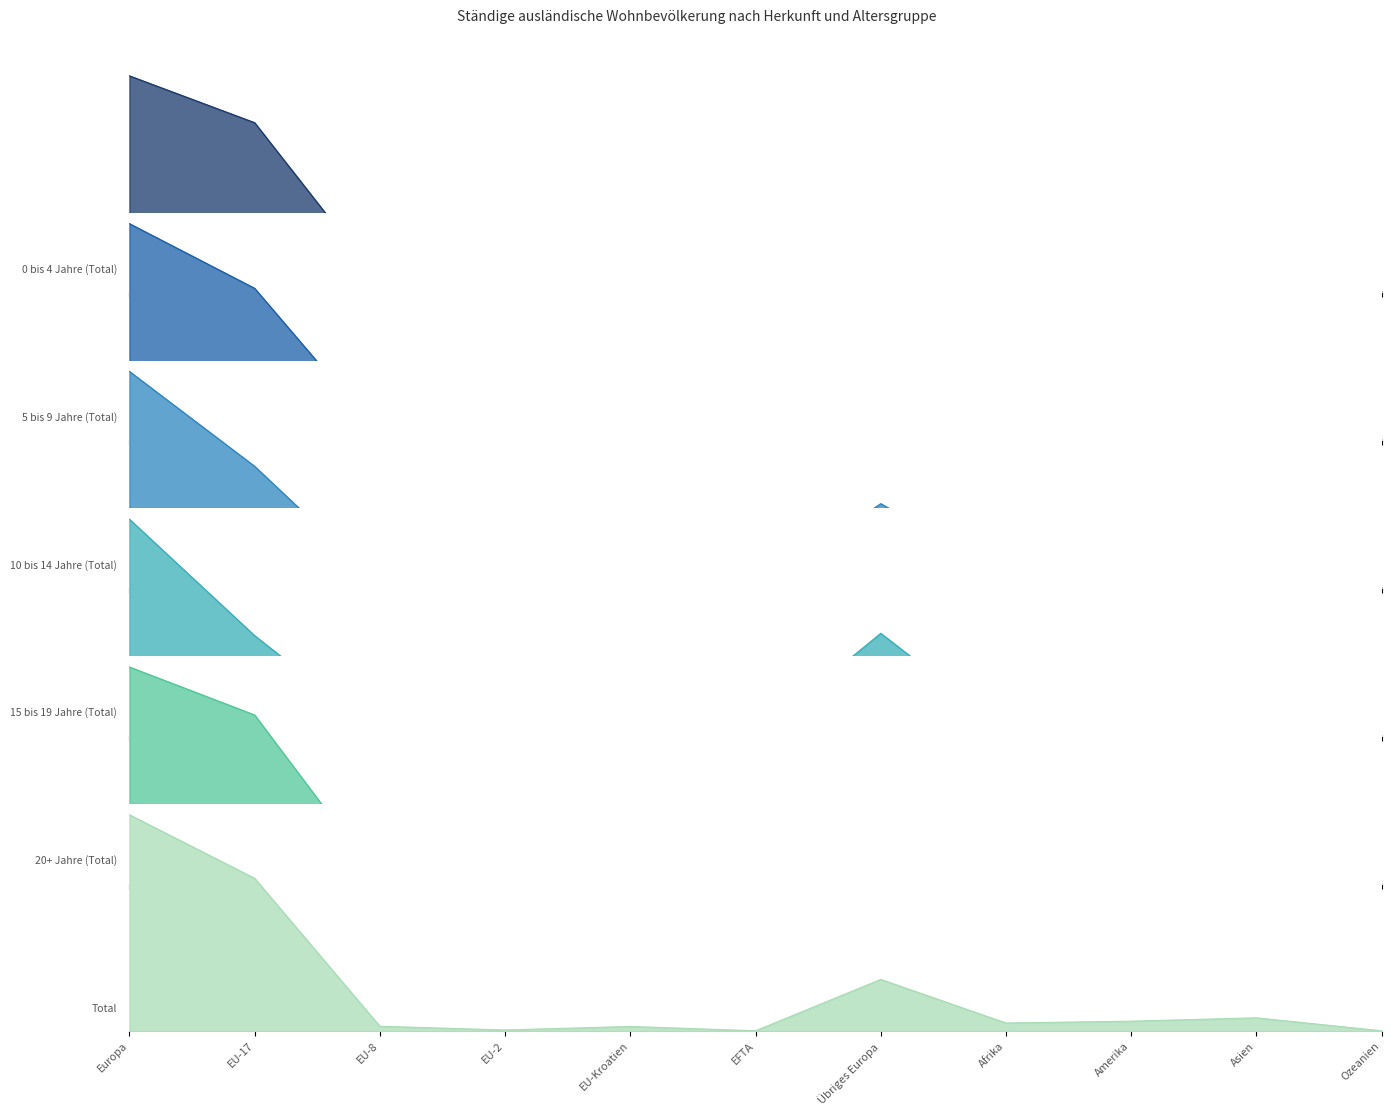

Which series has the largest range (max minus min)?

Total